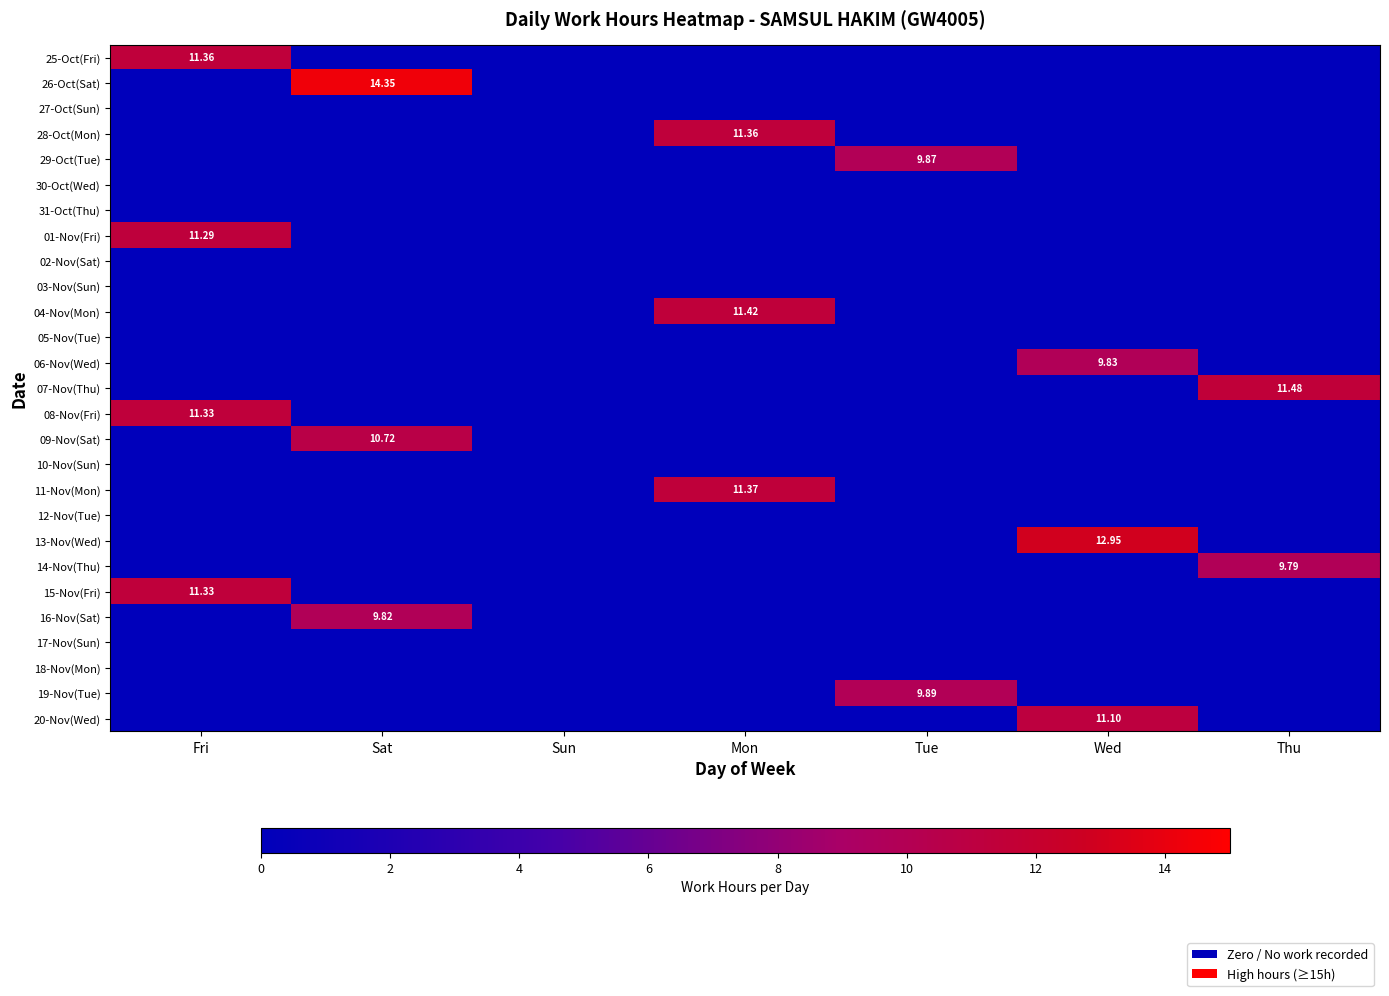

What is the greatest value displayed?

14.3